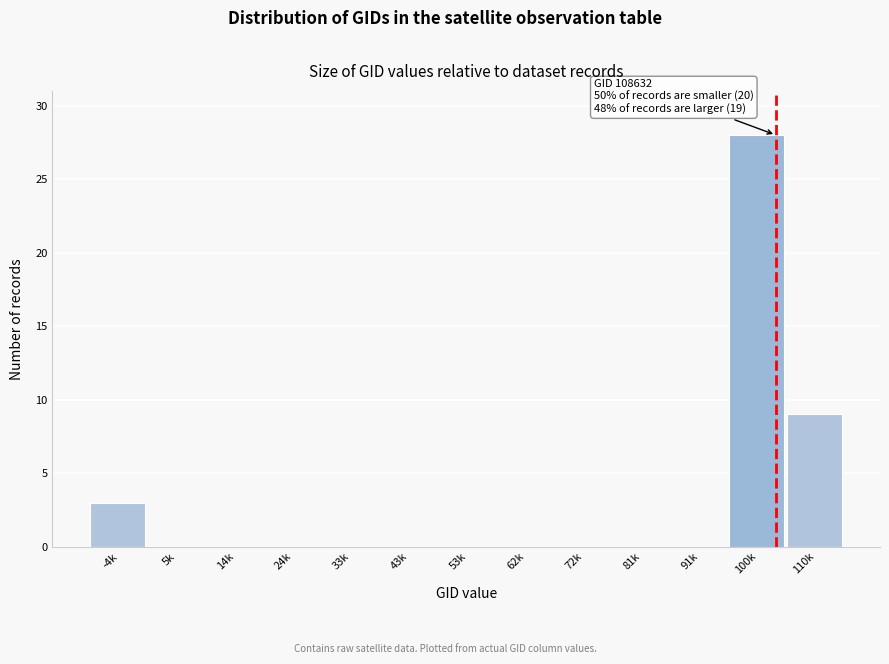

Reading left to right, extract all data points from this chart.

-4k=3	5k=0	14k=0	24k=0	33k=0	43k=0	53k=0	62k=0	72k=0	81k=0	91k=0	100k=28	110k=9